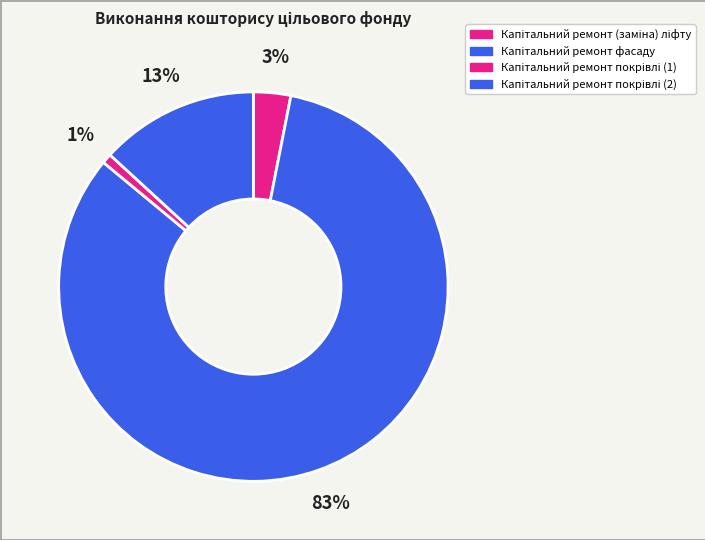

What percentage do Капітальний ремонт покрівлі (1) and Капітальний ремонт (заміна) ліфту together represent?

3.9%